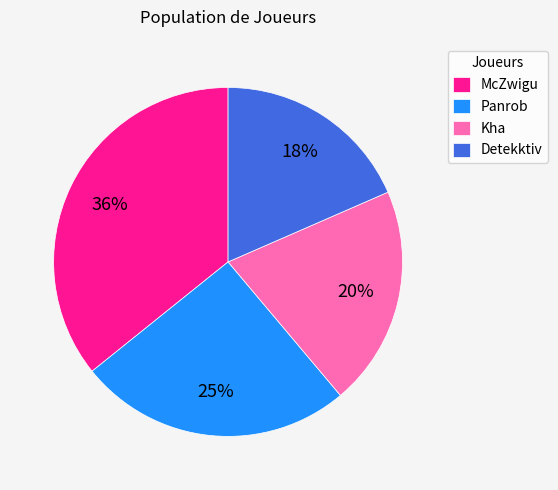

Rank the categories by value from highest to lowest.

McZwigu, Panrob, Kha, Detekktiv